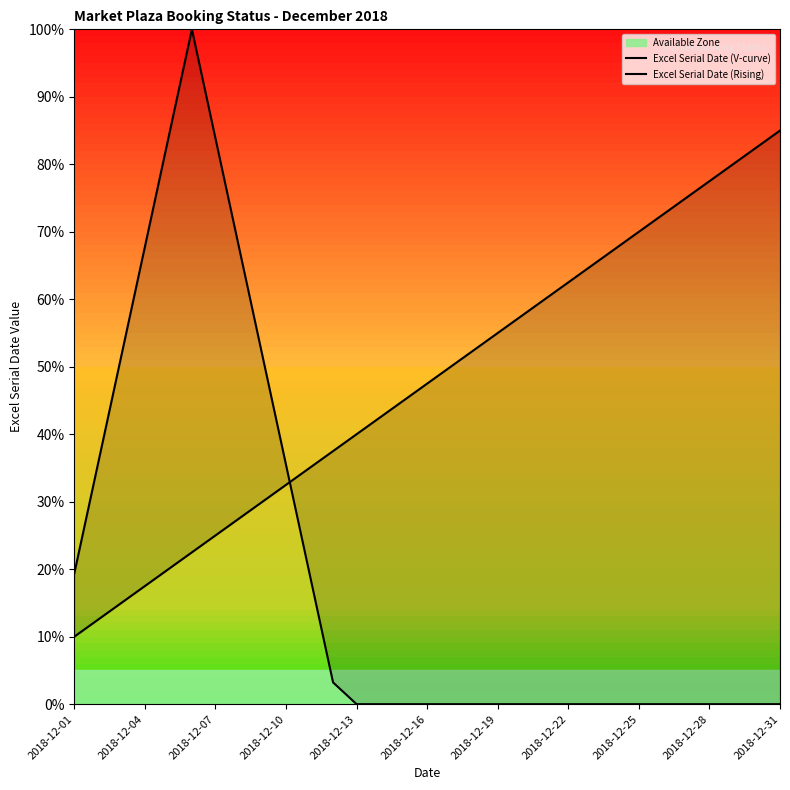

How many times do Excel Serial Date (V-curve) and Excel Serial Date (Rising) cross each other?

1